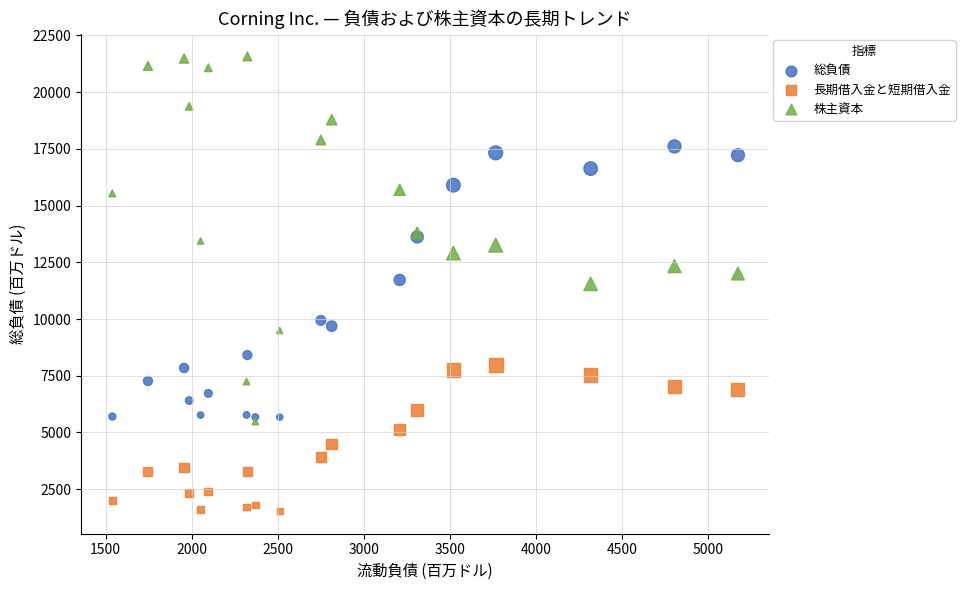

What are all the series names shown in the legend?

総負債, 長期借入金と短期借入金, 株主資本